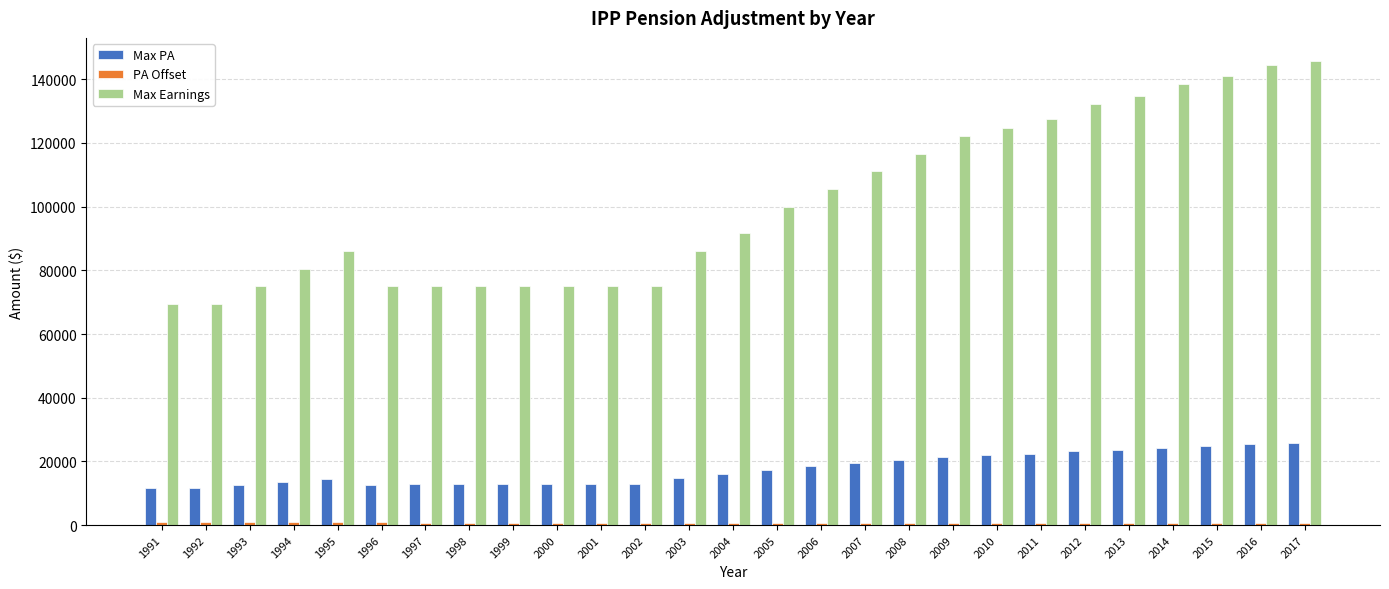

At how many categories does at least one series exceed 63145?

27